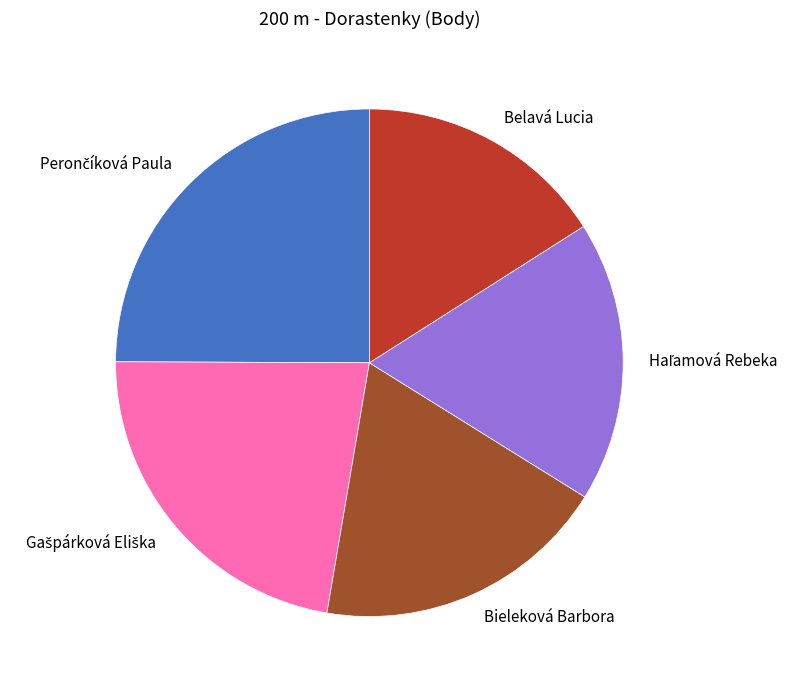

True or false: Belavá Lucia accounts for 7% of the total.

False